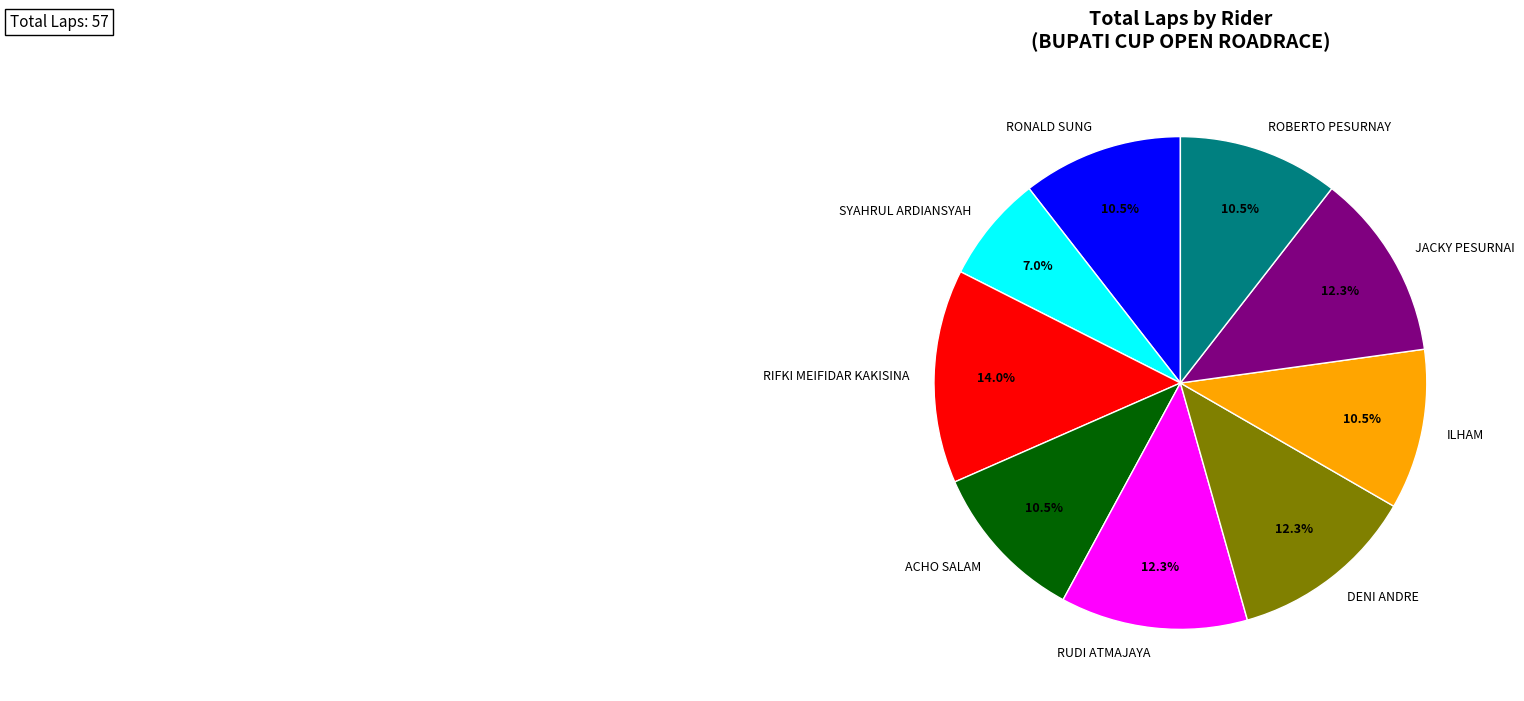

What is the smallest slice in the pie chart?

SYAHRUL ARDIANSYAH